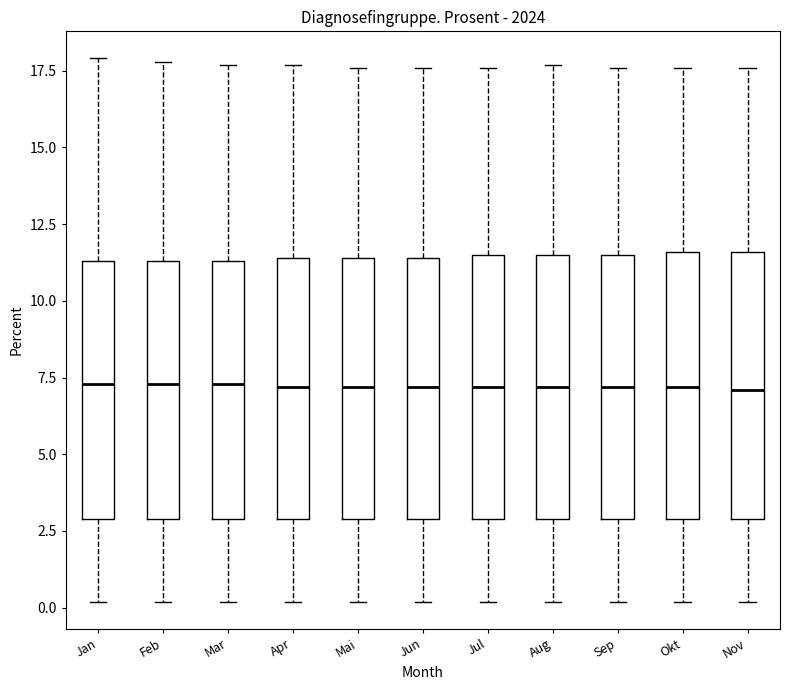

Where is the upper edge of the box for Nov on the y-axis? The values are not printed on the chart, so give them approximately, as read against the axis.

11.5